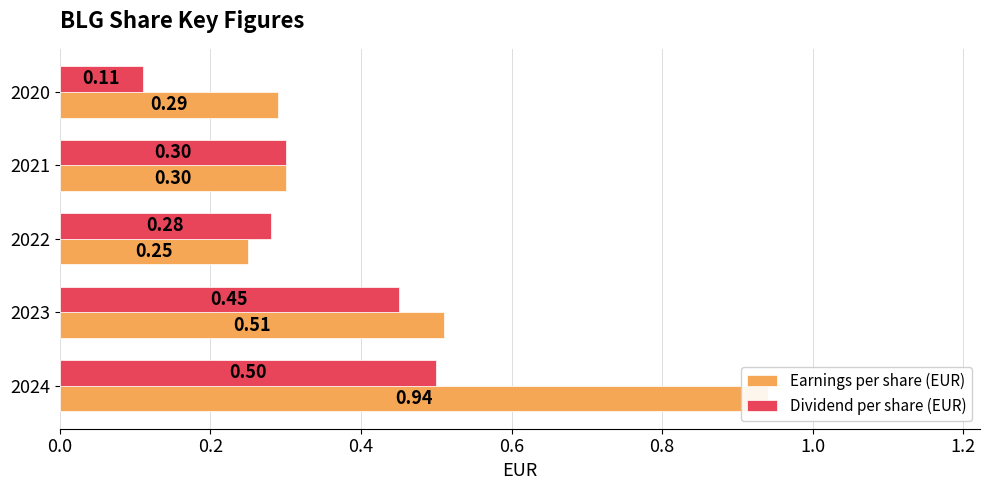

What is the difference between the maximum and second lowest values in the Dividend per share (EUR) series?

0.2